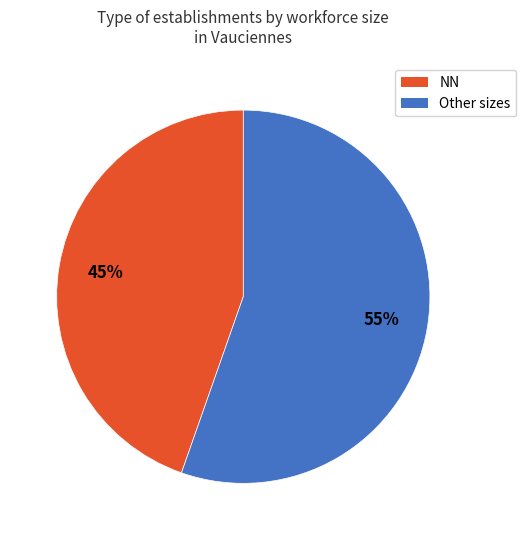

Is there any slice that represents more than half of the pie?

Yes